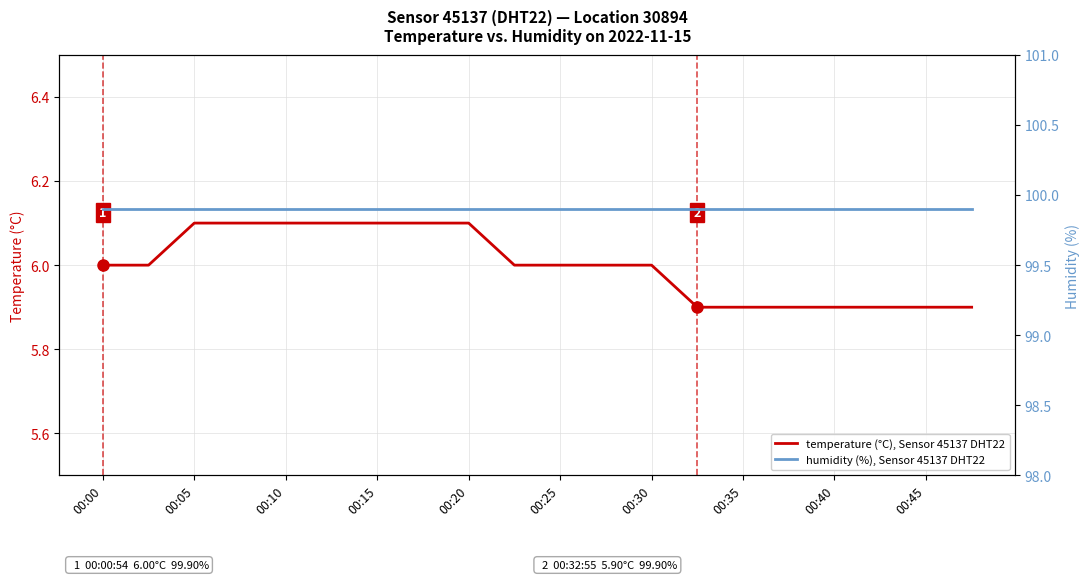

True or false: temperature (°C), Sensor 45137 DHT22 has a value of 9.1 at 00:10.

False